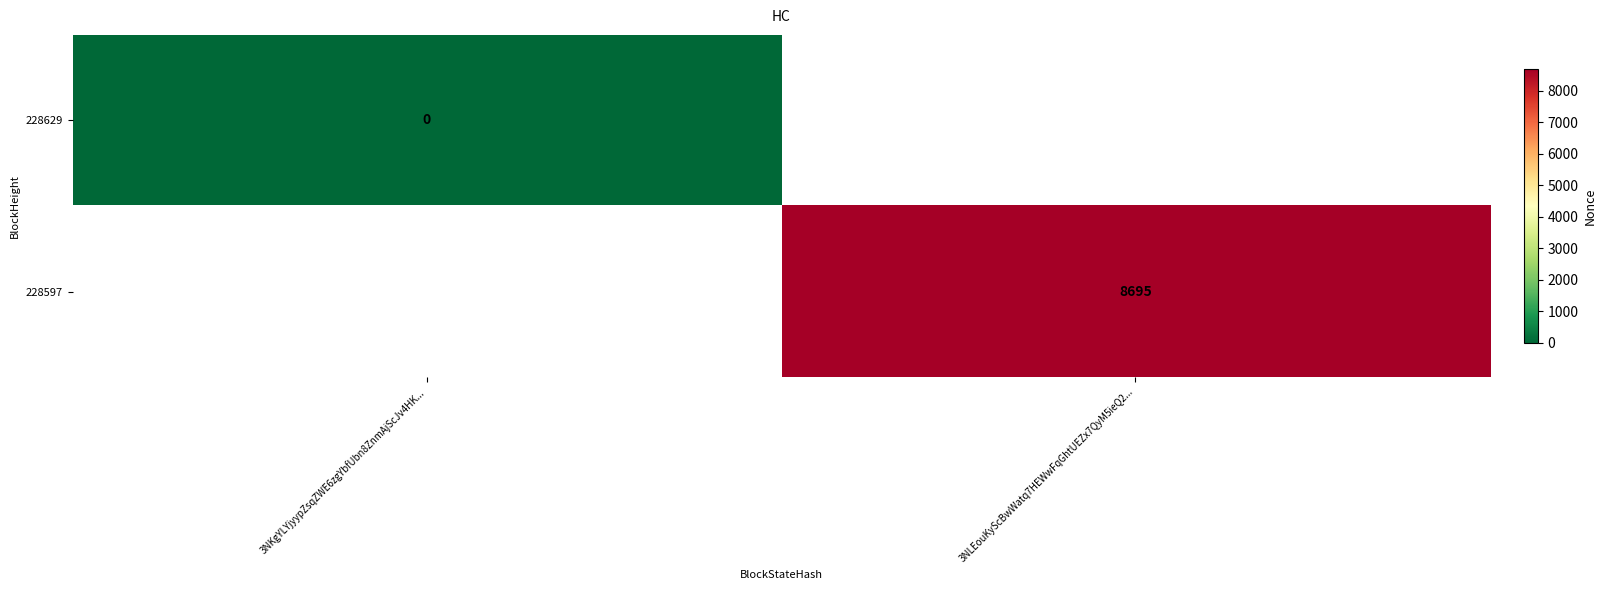

True or false: 228597 has a value of 14575 at 3NLEouKyScBwWatq7HEWwFqGhtUEZx7QyM5ieQ2....

False